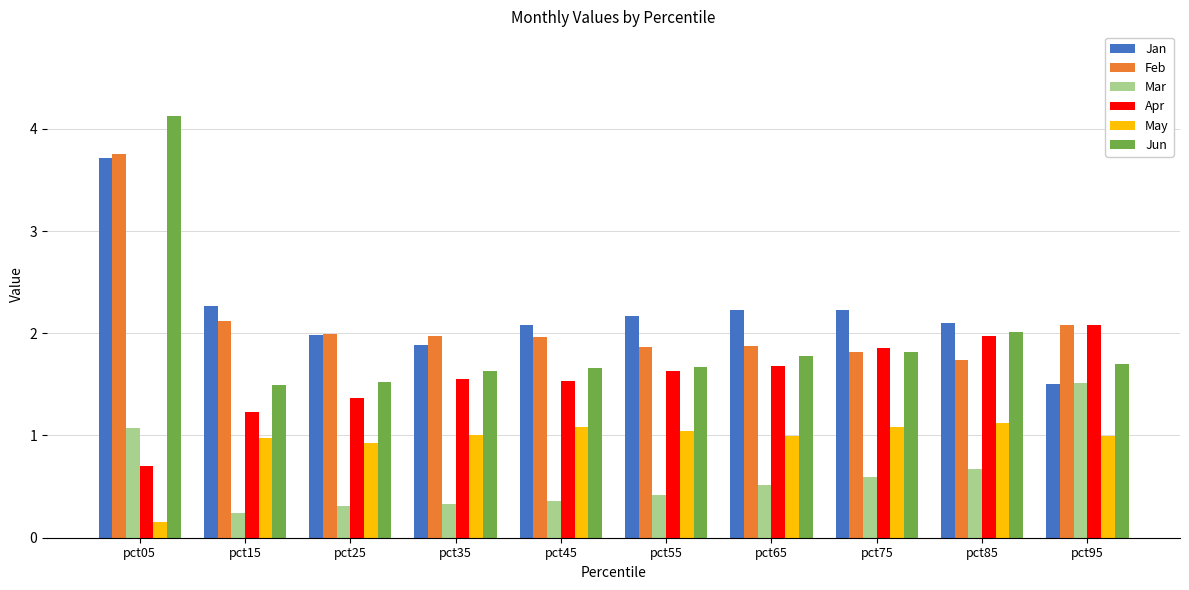

The value of Jan at pct25 is 0.7. True or false?

False